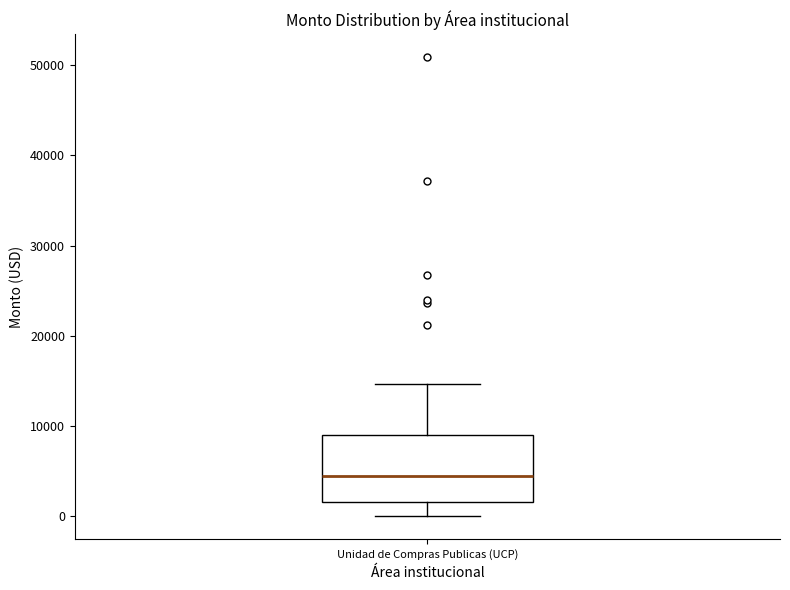

Read this box plot against the y-axis: the position of the median line, the range covered by the box, and the ends of both whiskers. The values are not printed on the chart, so give them approximately, as read against the axis.

median 5000, box 2000 to 9000, whiskers 0 to 15000